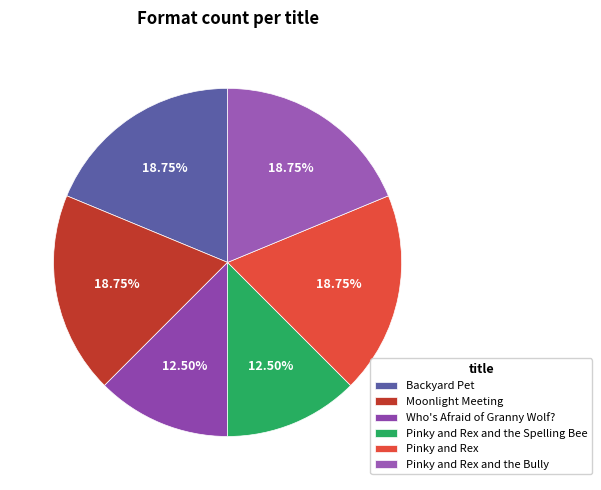

To the nearest percent, what percentage of the pie is Pinky and Rex and the Bully?

19%